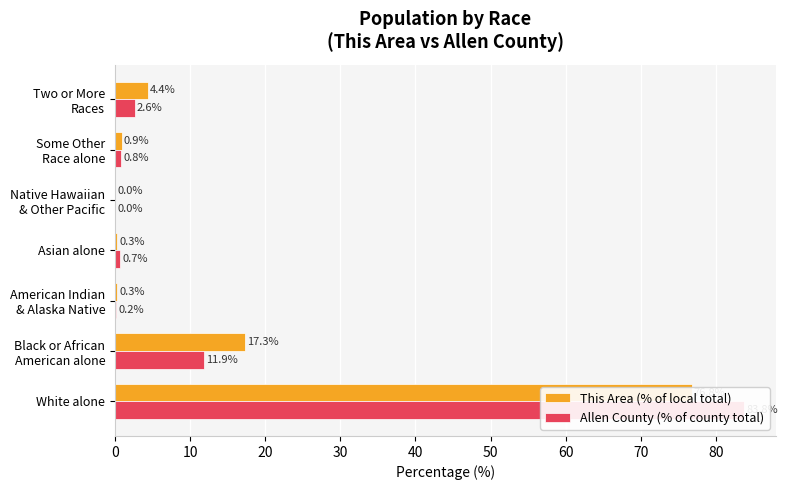

Which series has the largest range (max minus min)?

Allen County (% of county total)